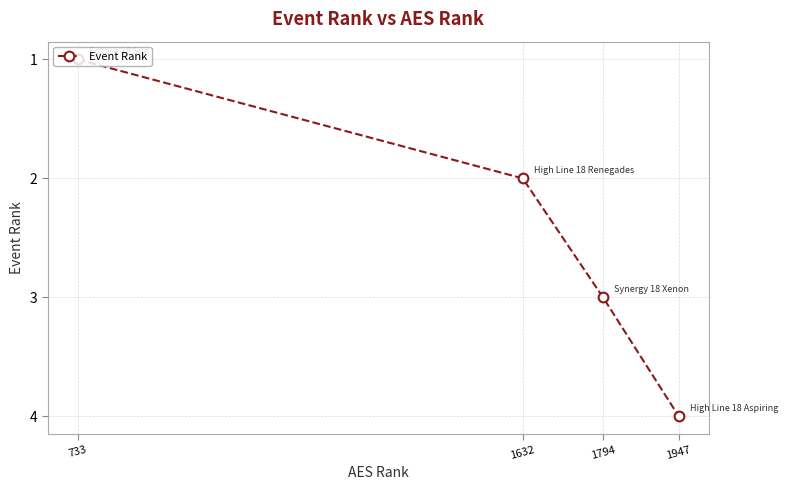

Reading left to right, transcribe all the data shown in this chart.

733=1	1632=2	1794=3	1947=4